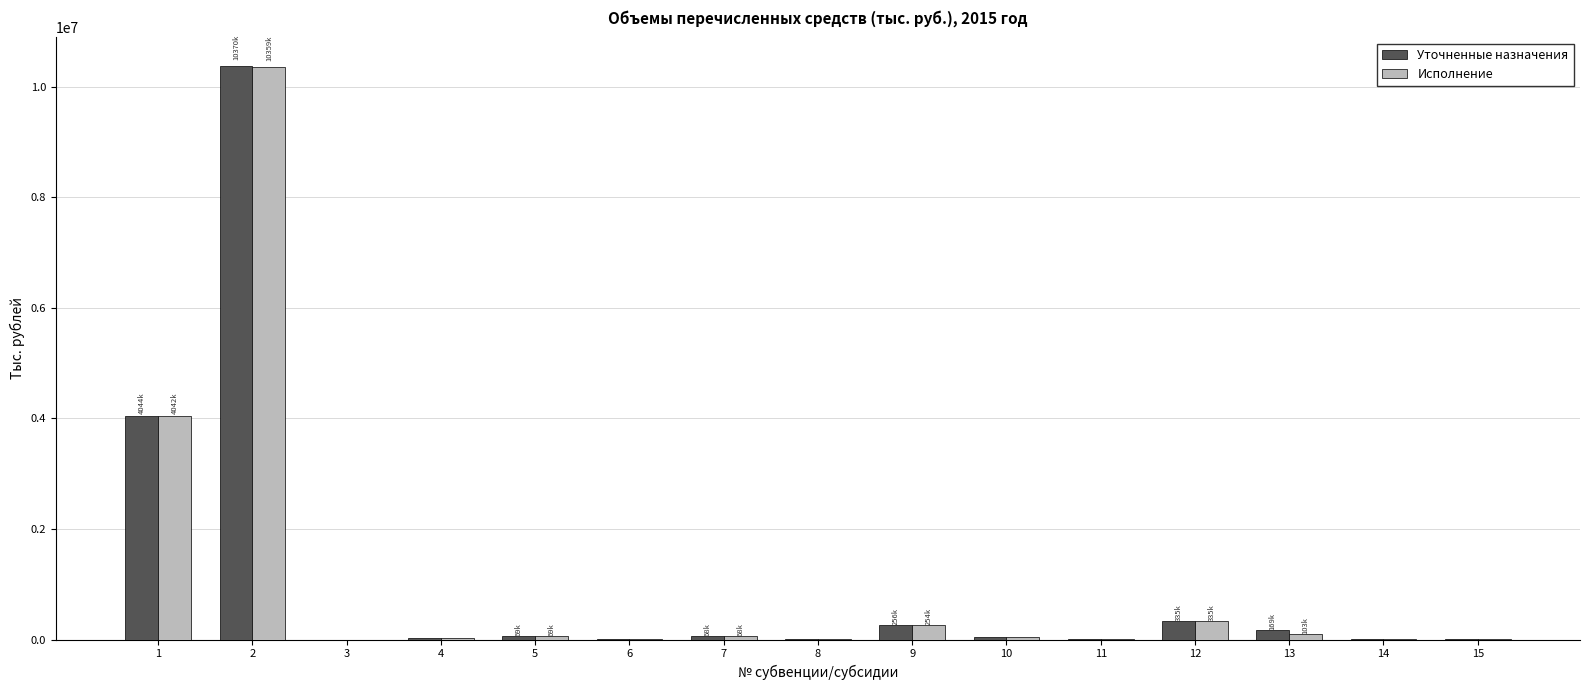

How many groups of bars are there?

15